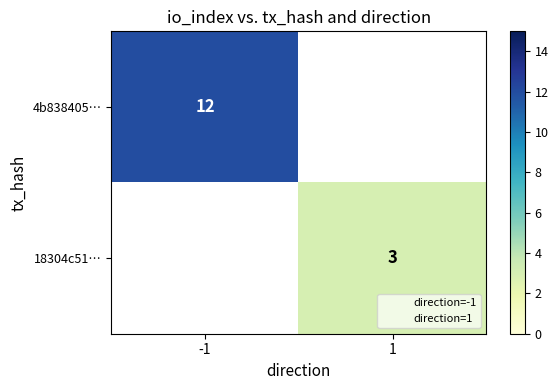

Is it true that 4b838405… equals 5 at -1?

False